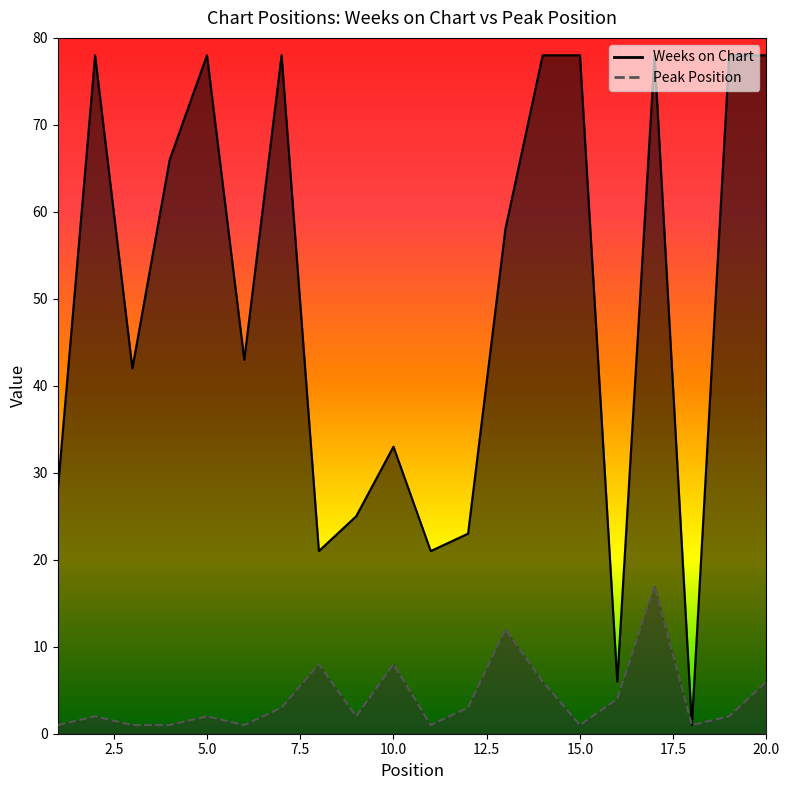

How many lines are shown in the chart?

2